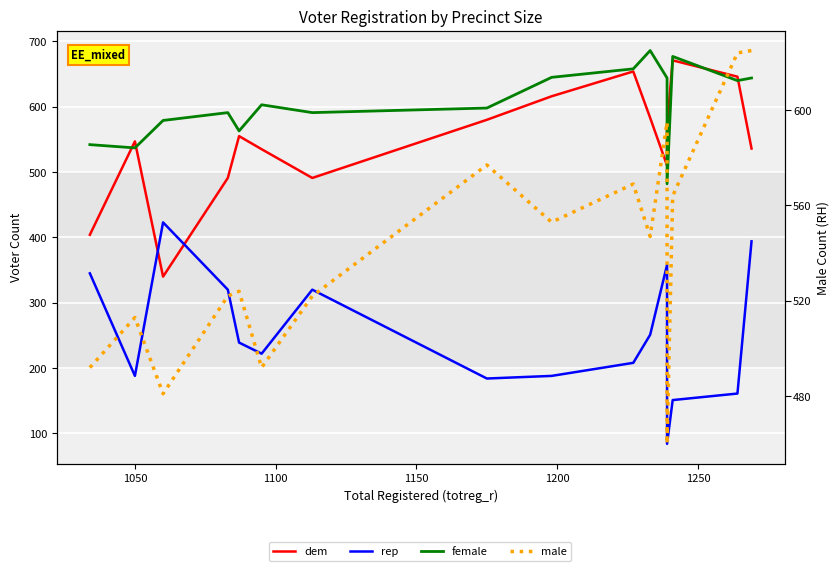

The male series shows 669 at 1250. True or false?

False